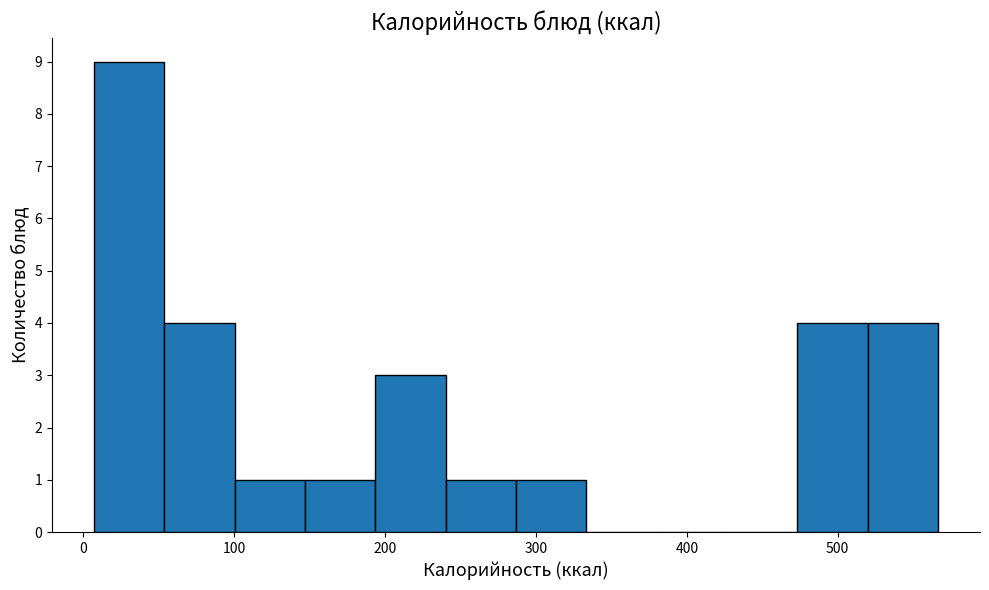

Which range on the x-axis has the tallest bar?

10 to 50